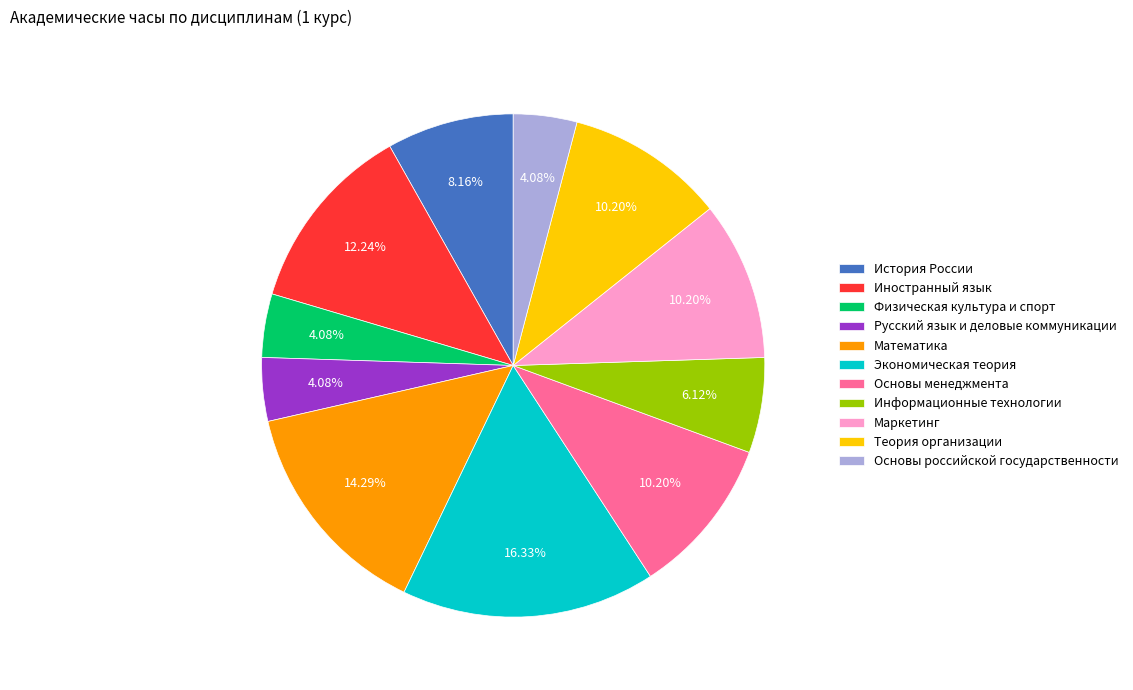

Is there a majority slice in this chart?

No